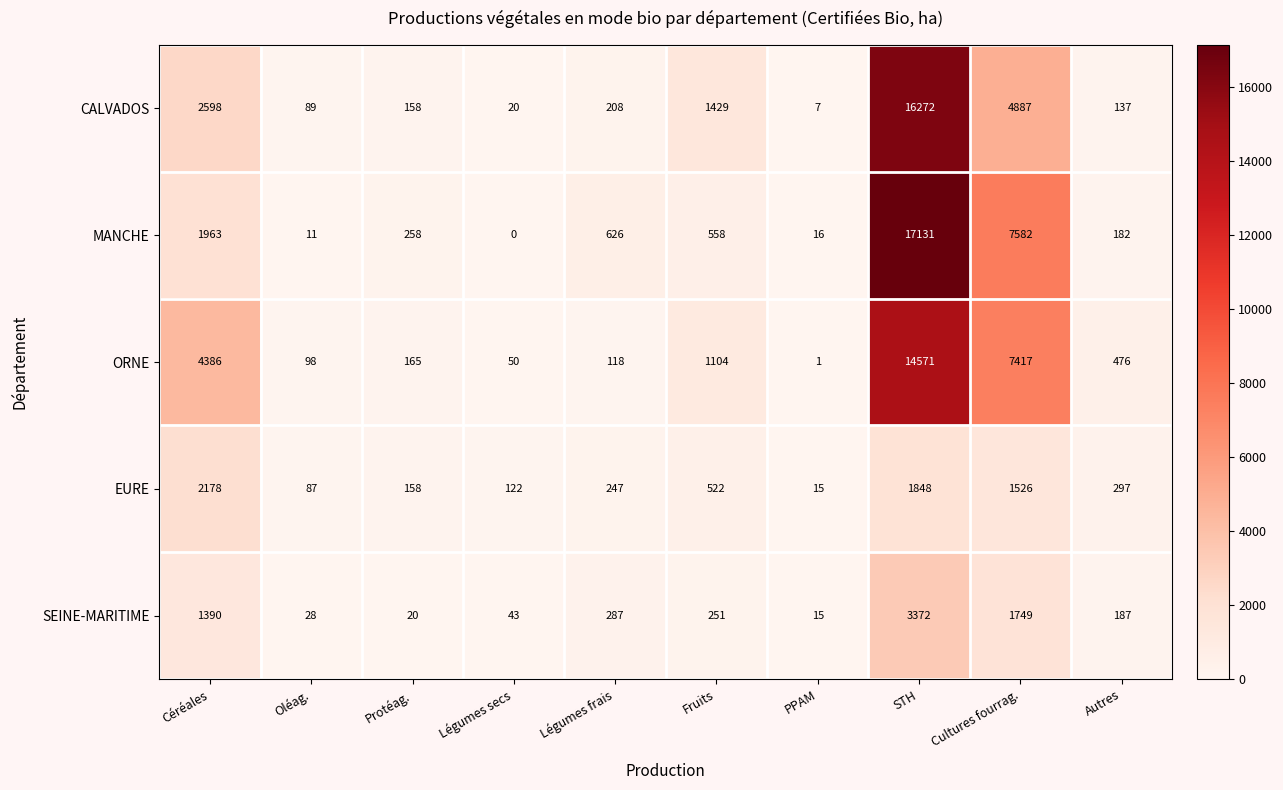

Which label corresponds to the largest value in the chart?

STH